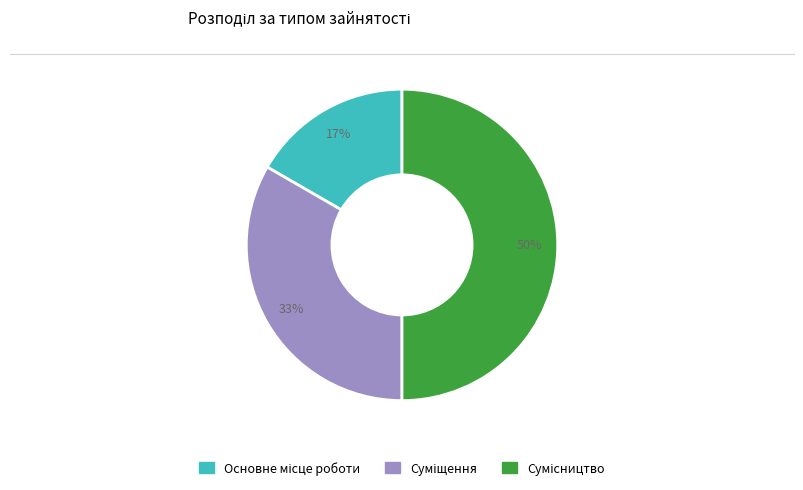

To the nearest percent, what is the average slice percentage?

33%